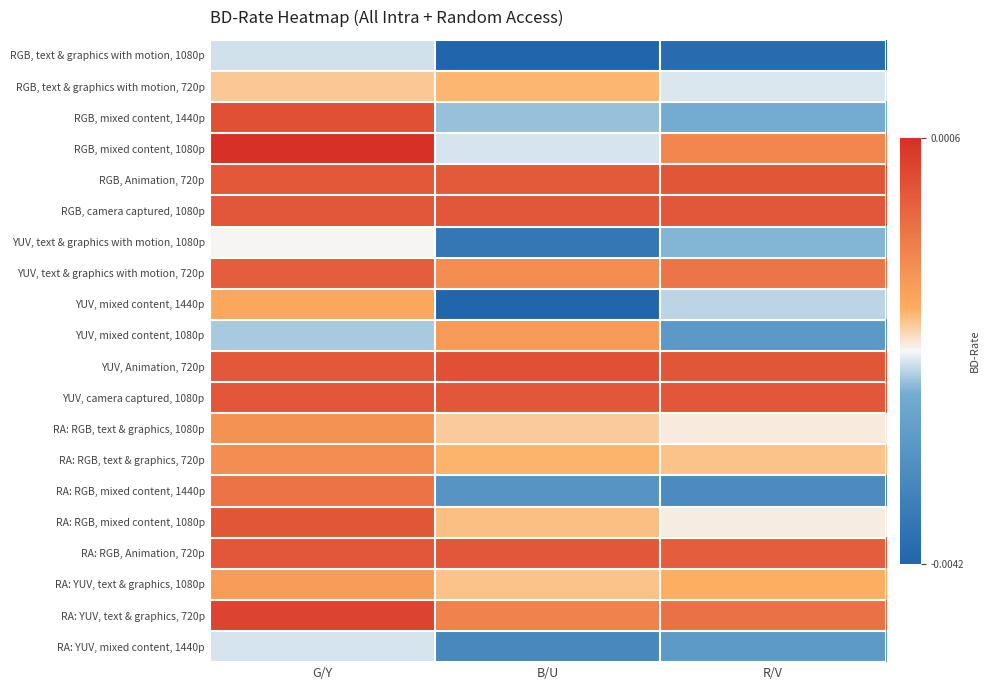

How many data points does each series have?

3